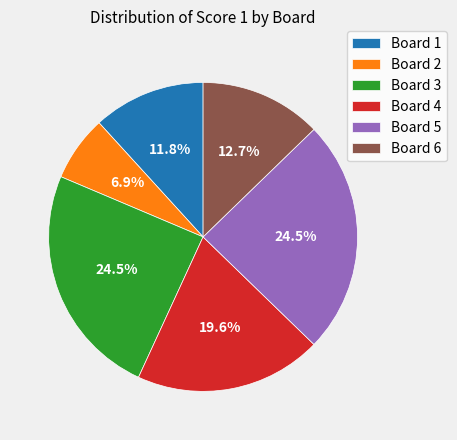

What portion of the pie excludes Board 6?

87.3%